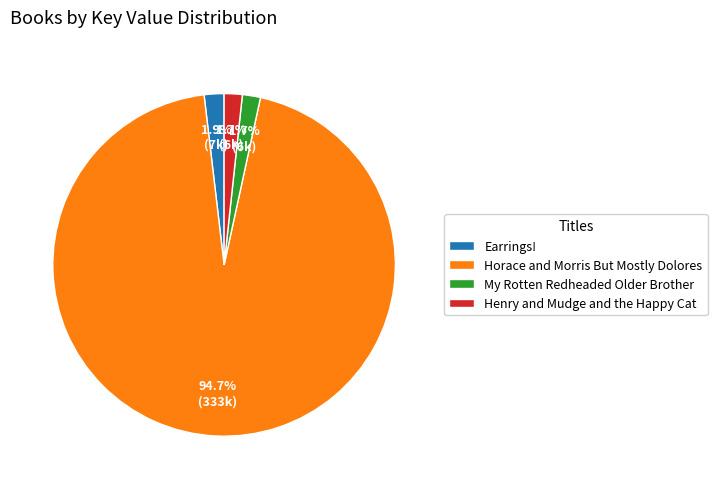

True or false: Henry and Mudge and the Happy Cat accounts for 2% of the total.

True